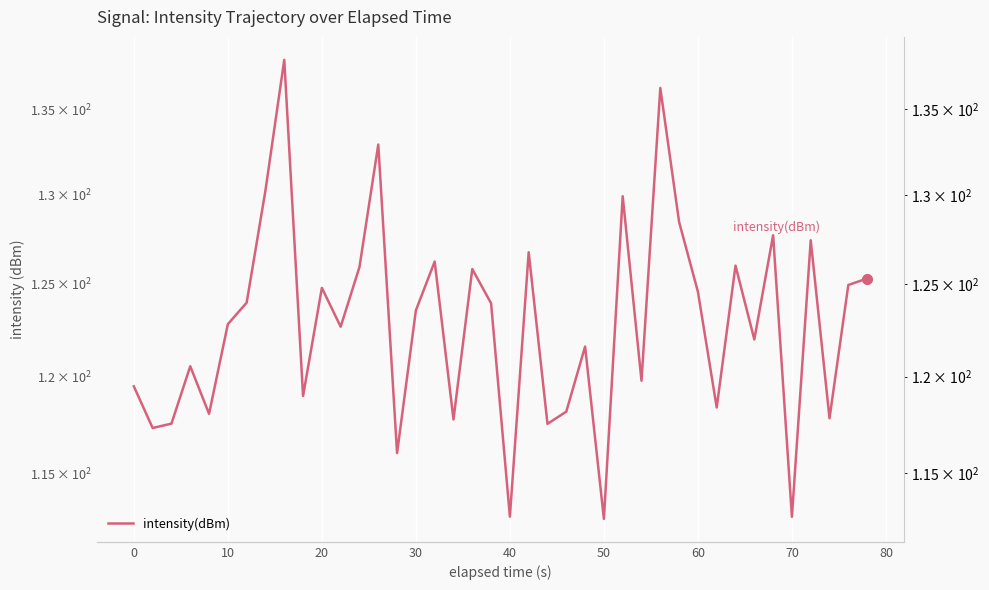

Is this an area chart (filled region under the line)?

No